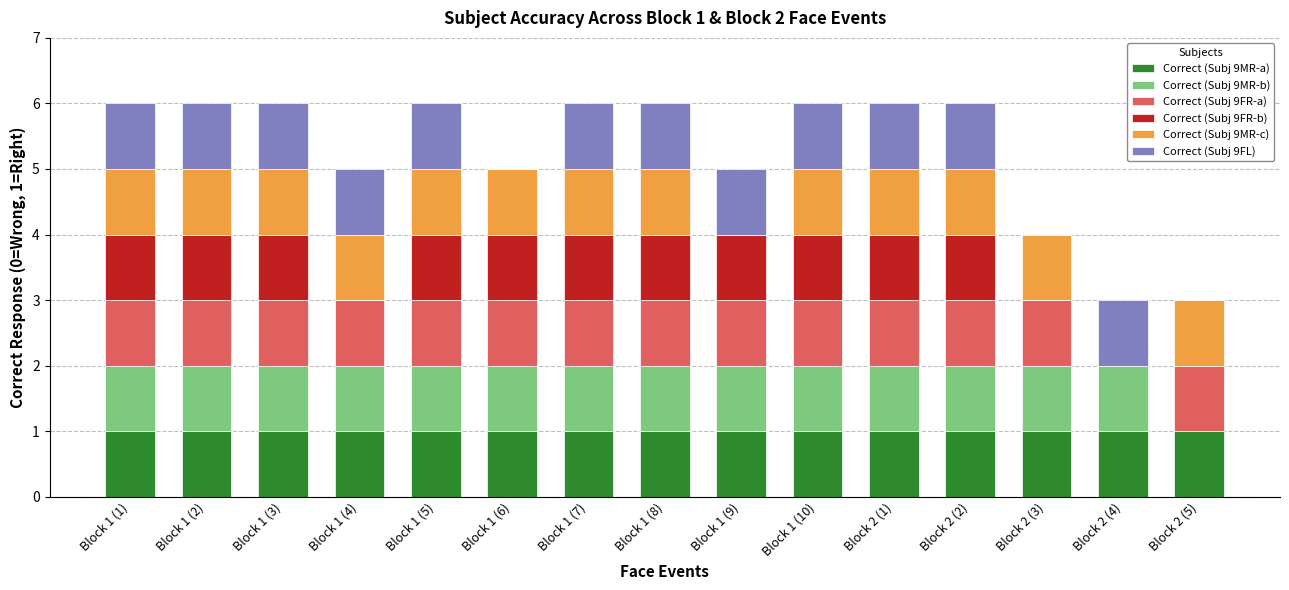

What is the sum of all Correct (Subj 9MR-a) values?

15